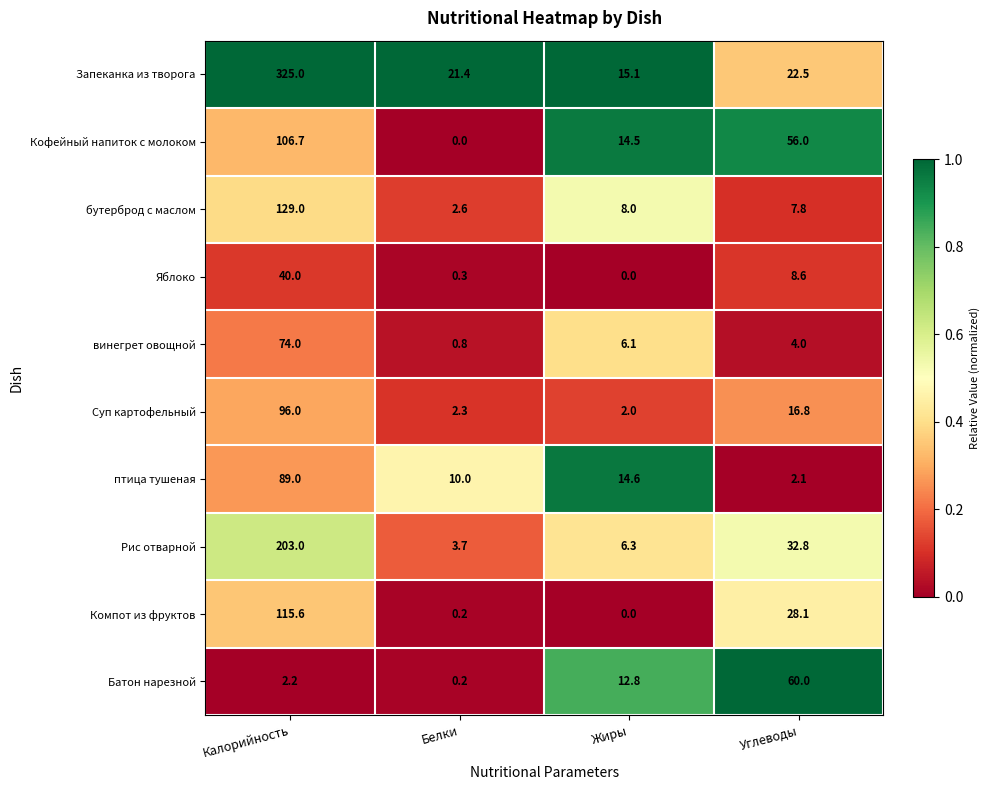

List the series in order of their peak value, highest first.

Запеканка из творога, Рис отварной, бутерброд с маслом, Компот из фруктов, Кофейный напиток с молоком, Суп картофельный, птица тушеная, винегрет овощной, Батон нарезной, Яблоко